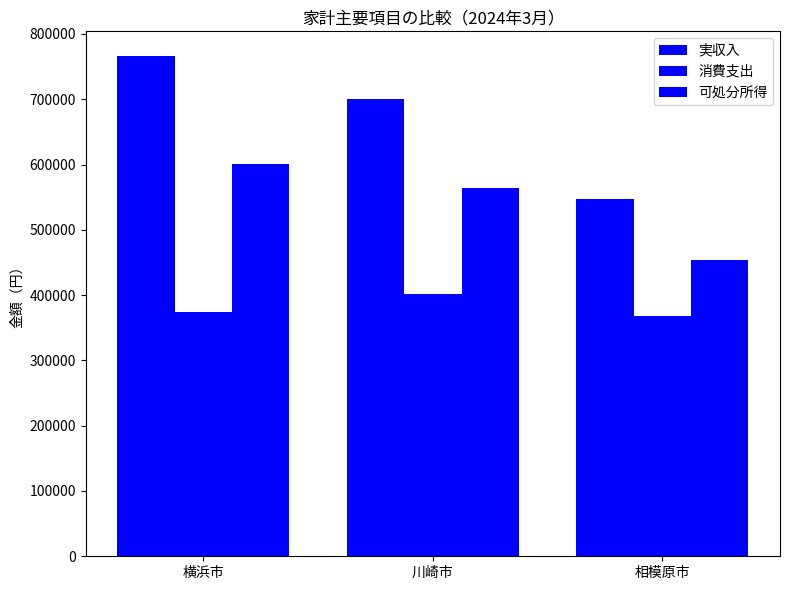

Between 川崎市 and 横浜市, which is larger?

横浜市